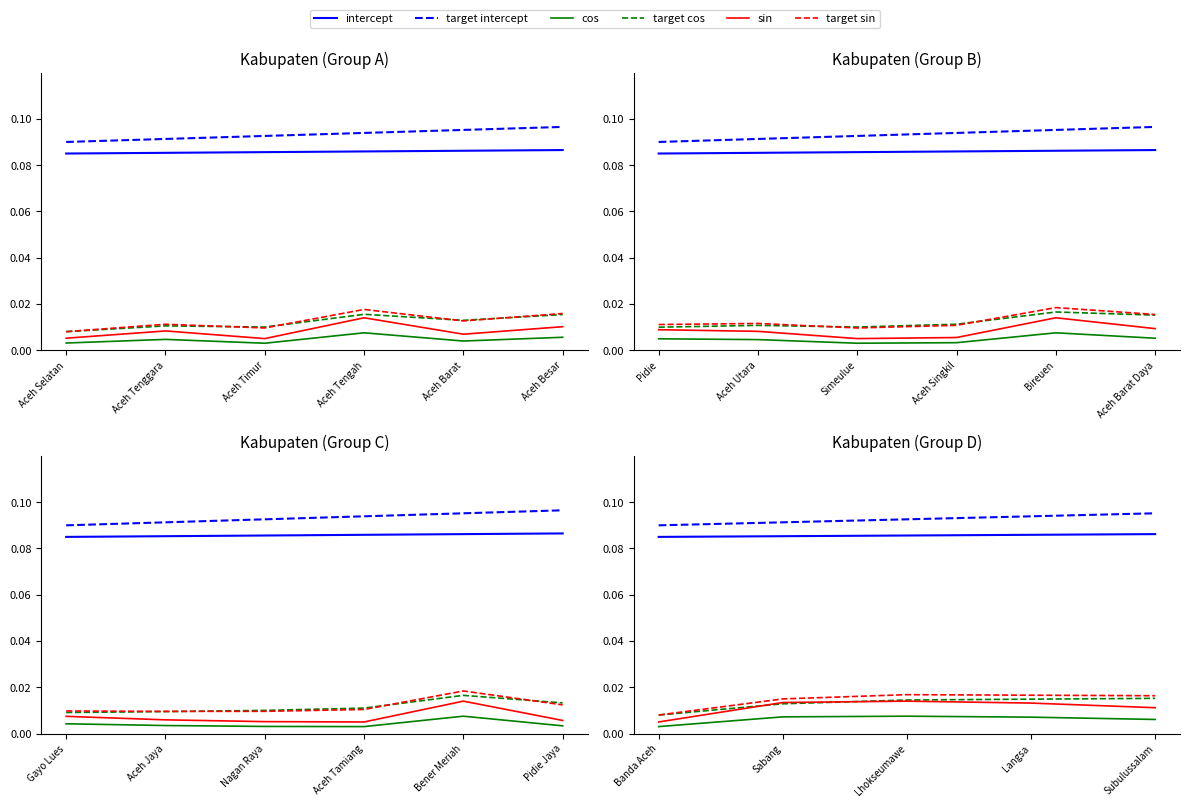

At which category does the chart reach its minimum across all series?

Banda Aceh